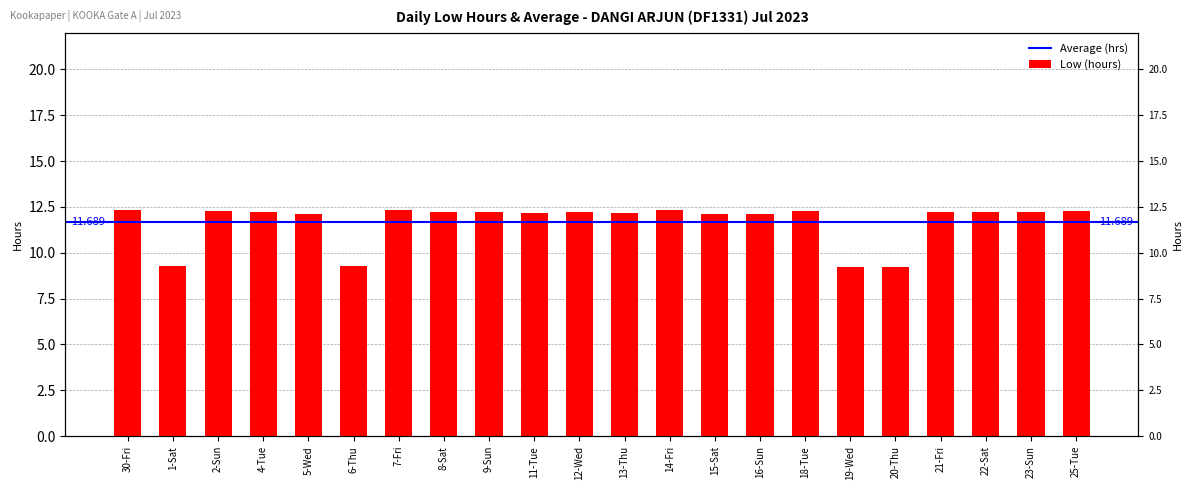

How many values exceed 12?

18